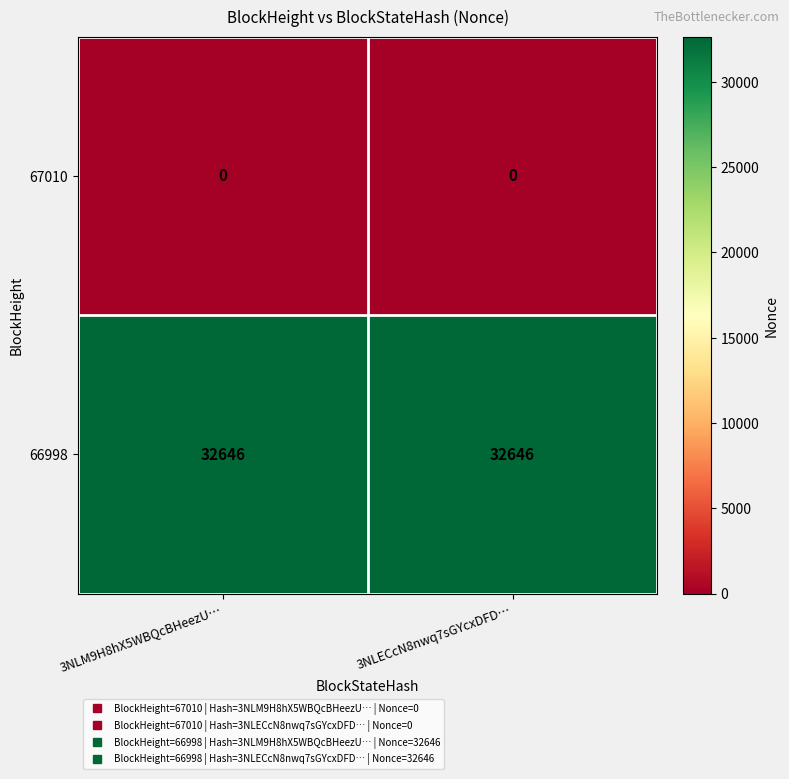

Is it true that 66998 equals 32646 at 3NLECcN8nwq7sGYcxDFD…?

True